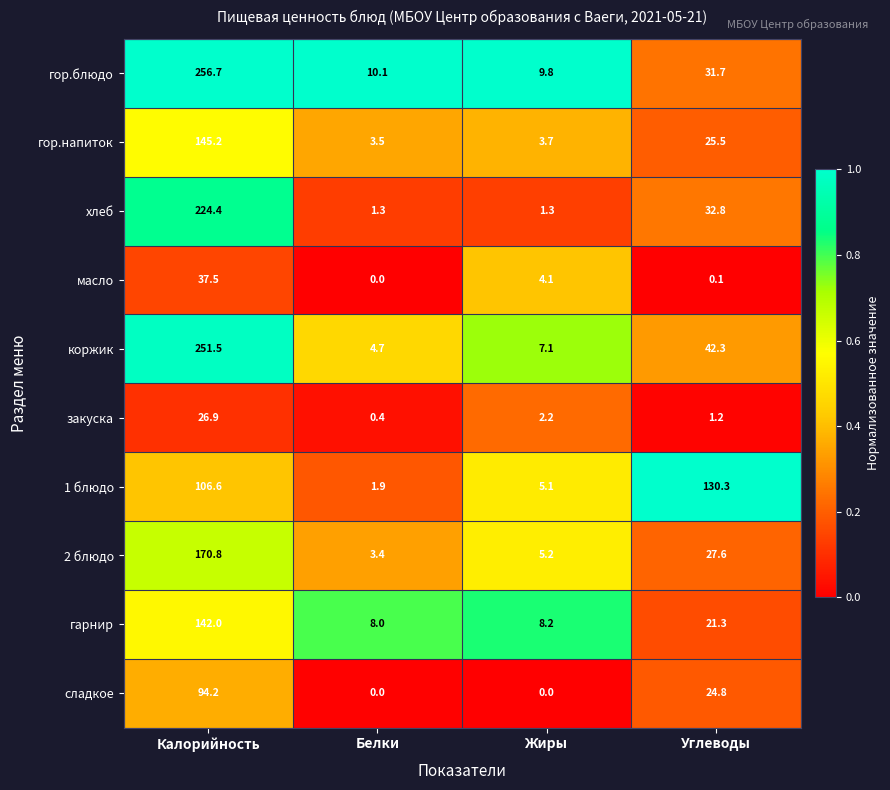

How many distinct data groups are displayed?

10